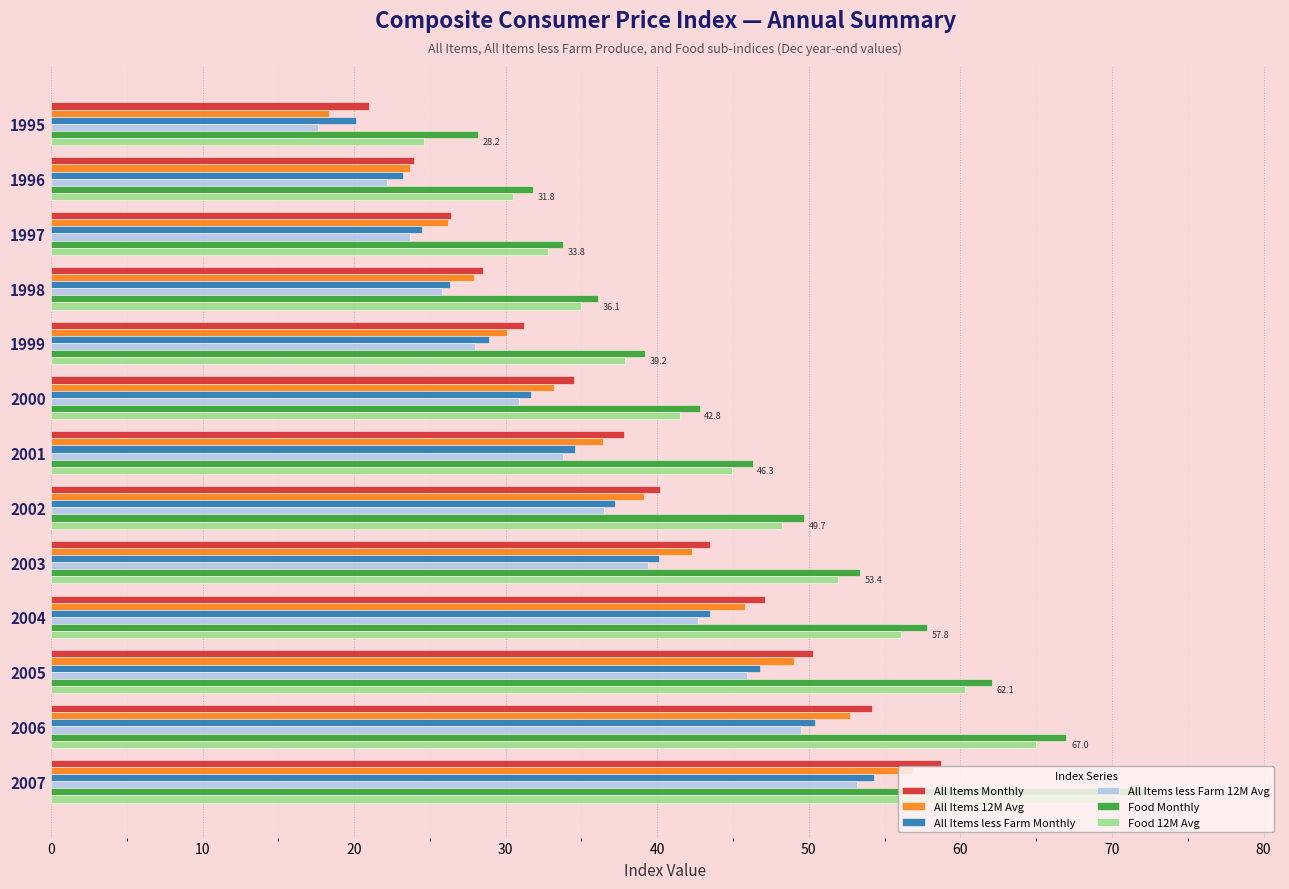

Count the number of categories in the chart.

13